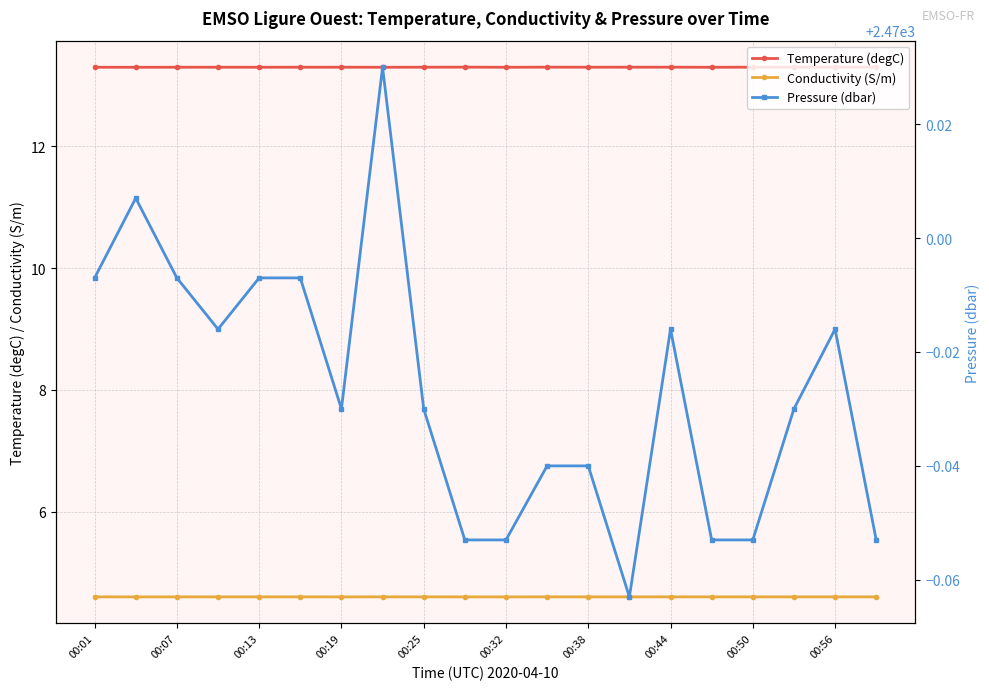

How many Conductivity (S/m) values are between 4 and 5?

20